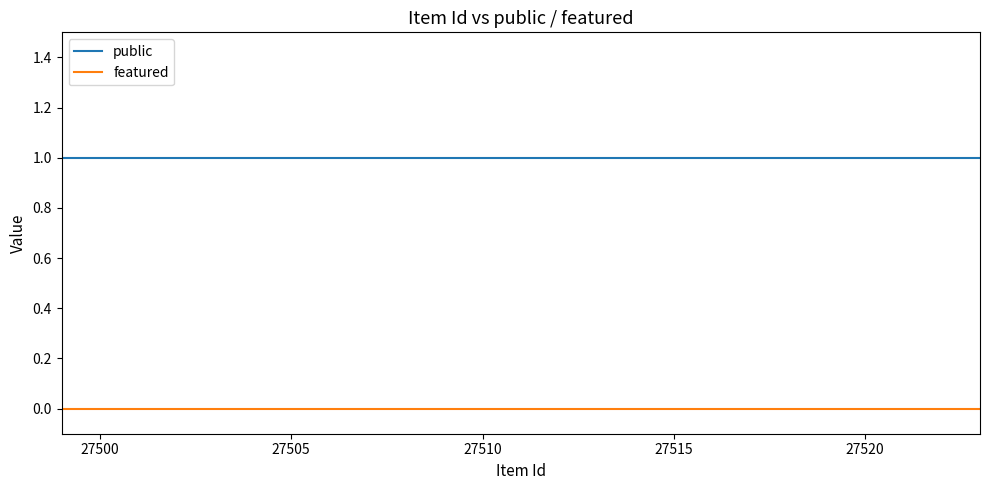

What is the greatest value displayed?

1